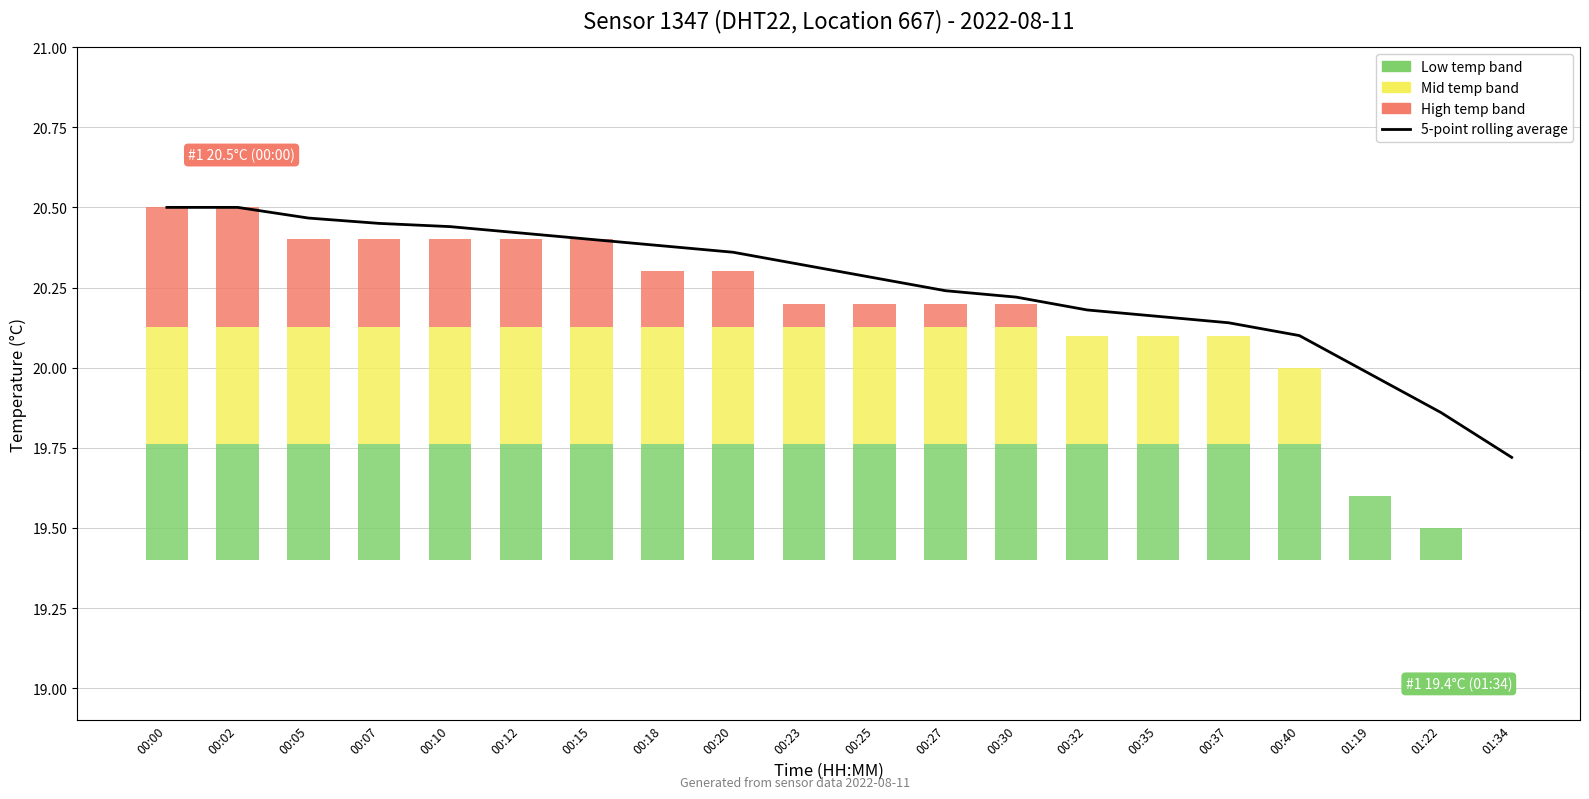

Rank the categories by value from lowest to highest.

01:34, 01:22, 01:19, 00:40, 00:37, 00:35, 00:32, 00:30, 00:27, 00:25, 00:23, 00:20, 00:18, 00:15, 00:12, 00:10, 00:07, 00:05, 00:00, 00:02